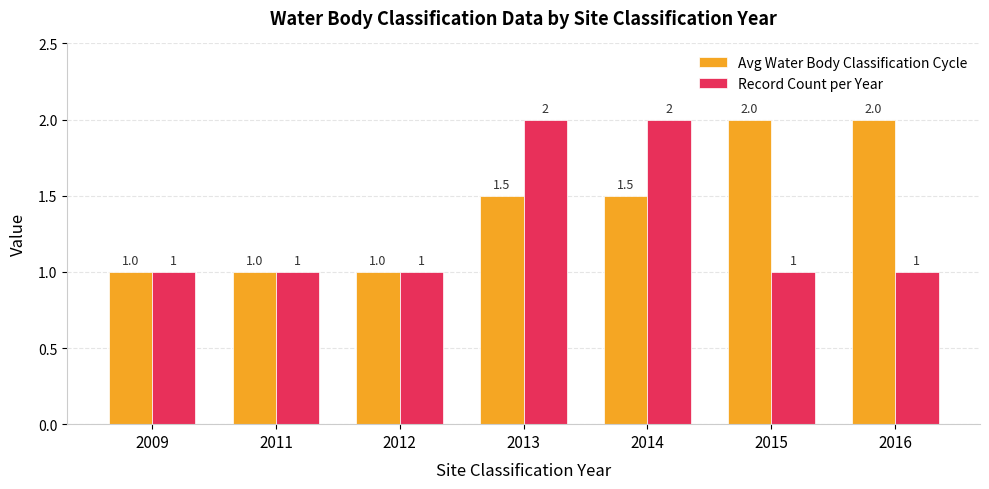

Rank the series at 2016 from highest to lowest value.

Avg Water Body Classification Cycle, Record Count per Year